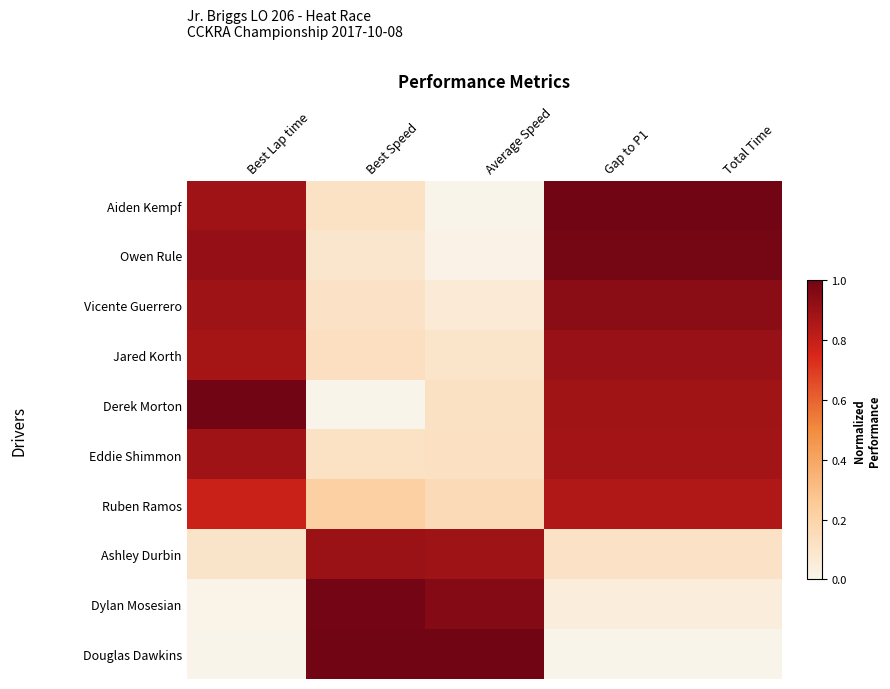

At which category is the sum across all series the highest?

Total Time